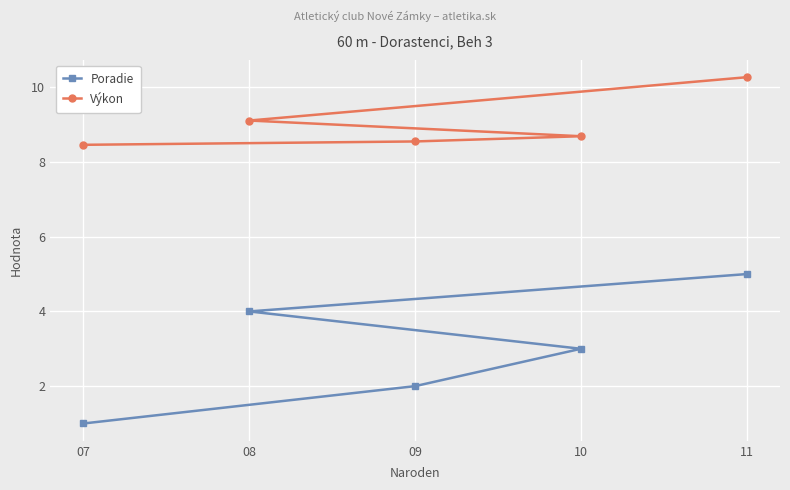

At which category does the chart reach its minimum across all series?

07